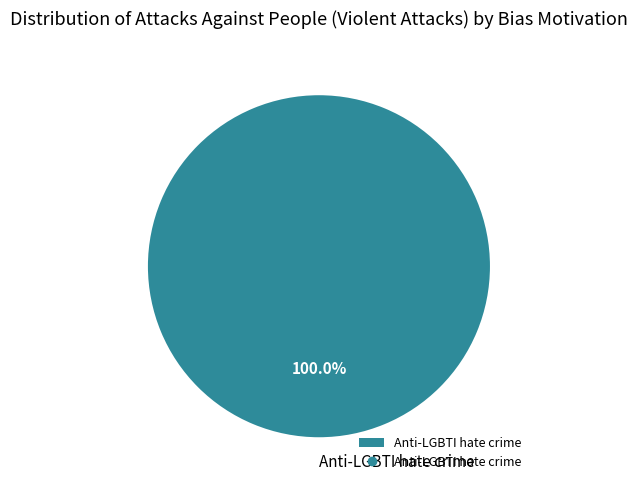

Rank the categories by value from lowest to highest.

Anti-LGBTI hate crime